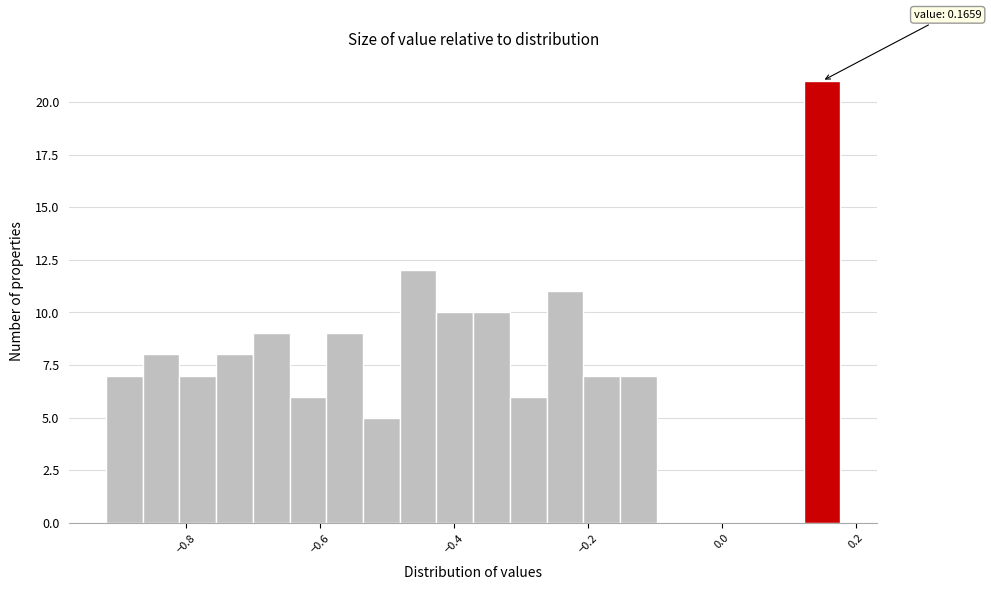

Read against the x-axis, roughly where is the centre of the tallest bar?

0.14